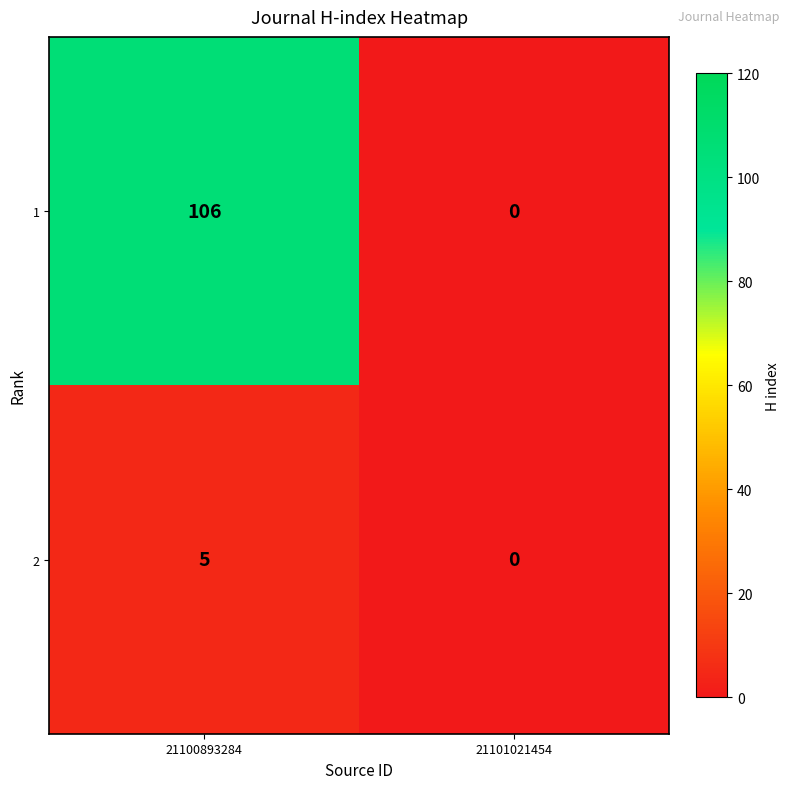

Which category has the highest value across all series?

21100893284